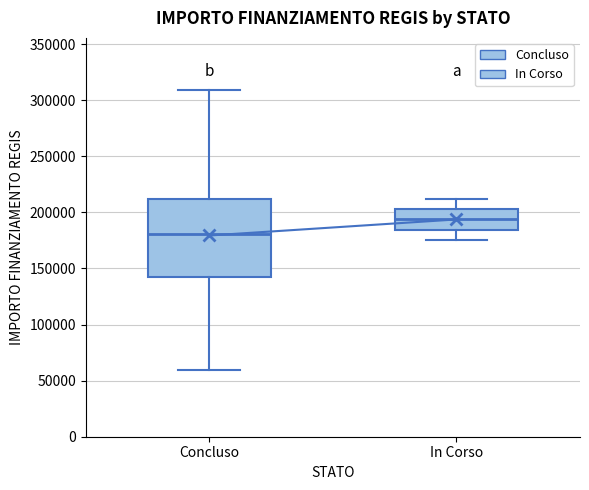

Comparing the boxes themselves (not the whiskers), which one is the tallest?

Concluso